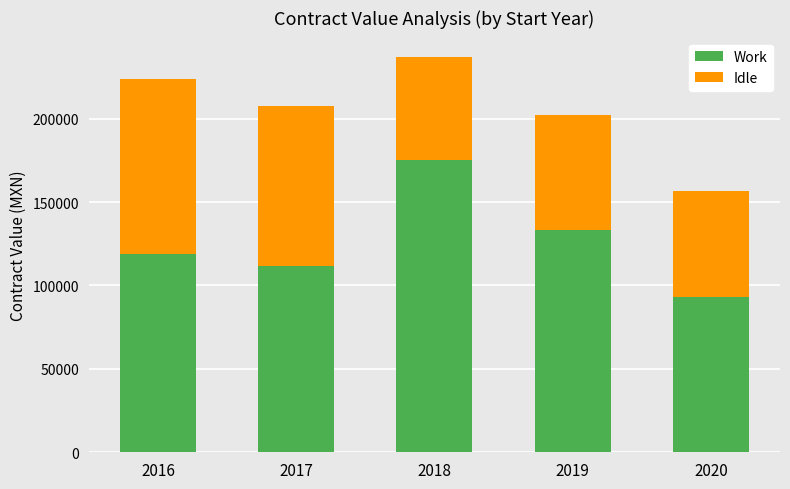

Does the chart contain any negative values?

No